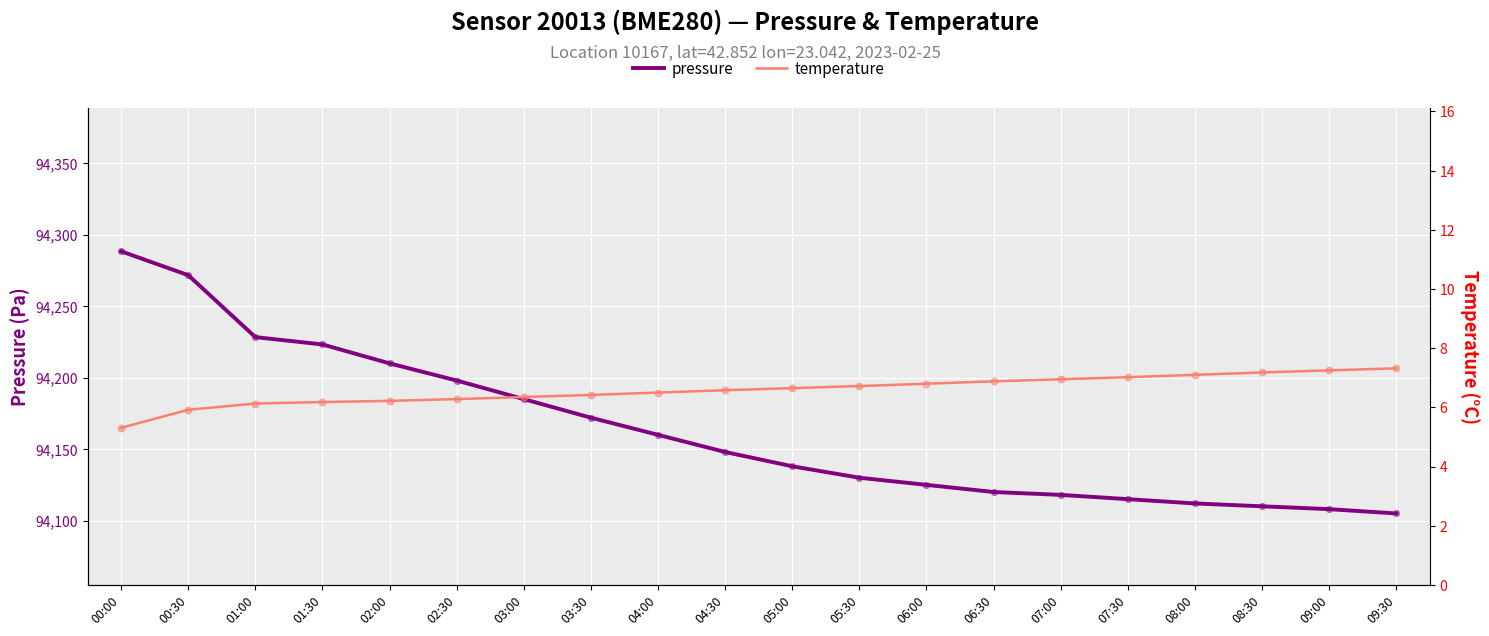

Is the value of pressure at 08:30 greater than the value of temperature at 02:30?

Yes